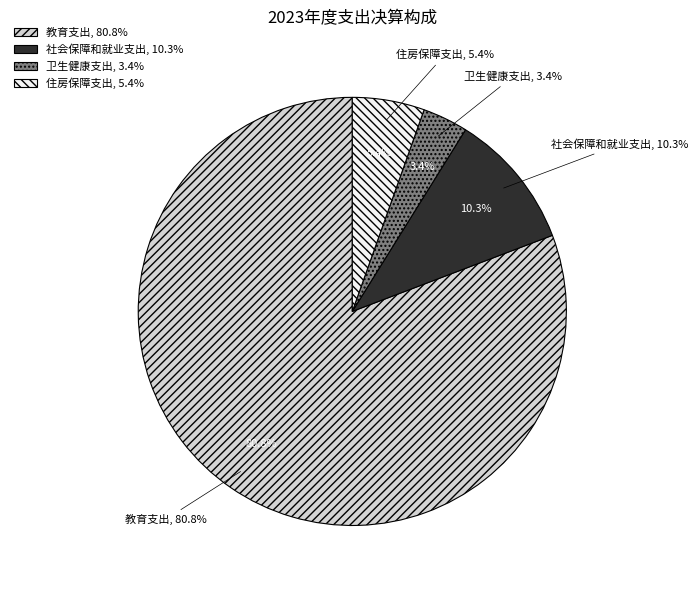

Is it true that 教育支出 is 81% of the pie?

True